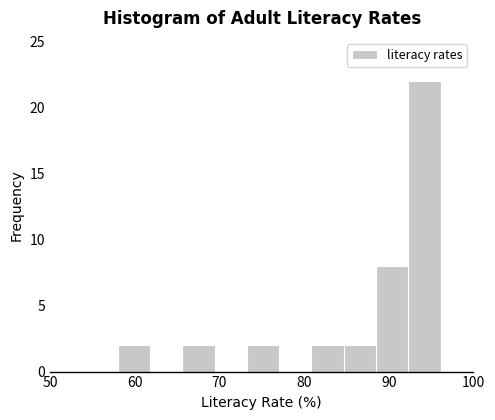

Around what value on the x-axis is the tallest bar? Give the approximate position of its centre, as read against the axis.

94